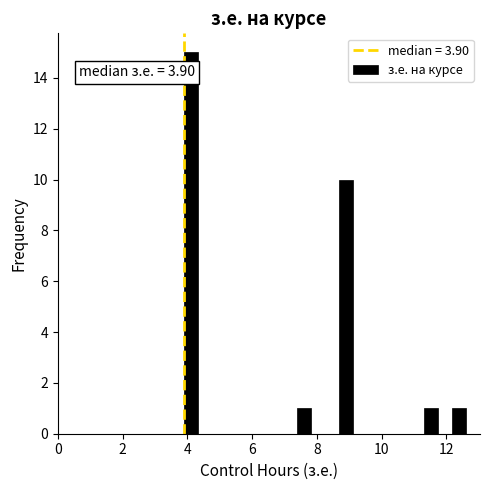

Around what value on the x-axis is the tallest bar? Give the approximate position of its centre, as read against the axis.

4.2